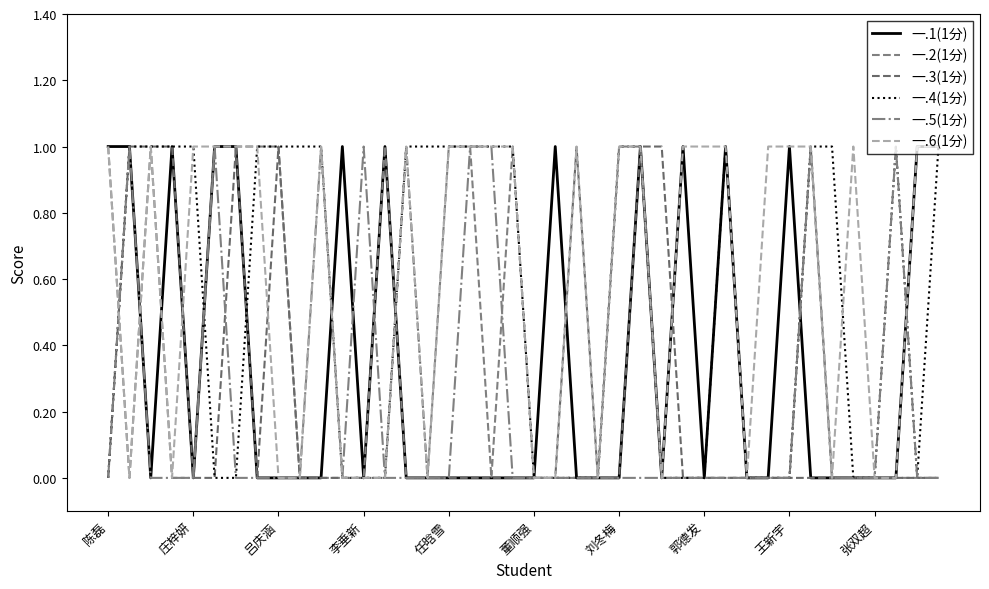

Count the number of categories in the chart.

40